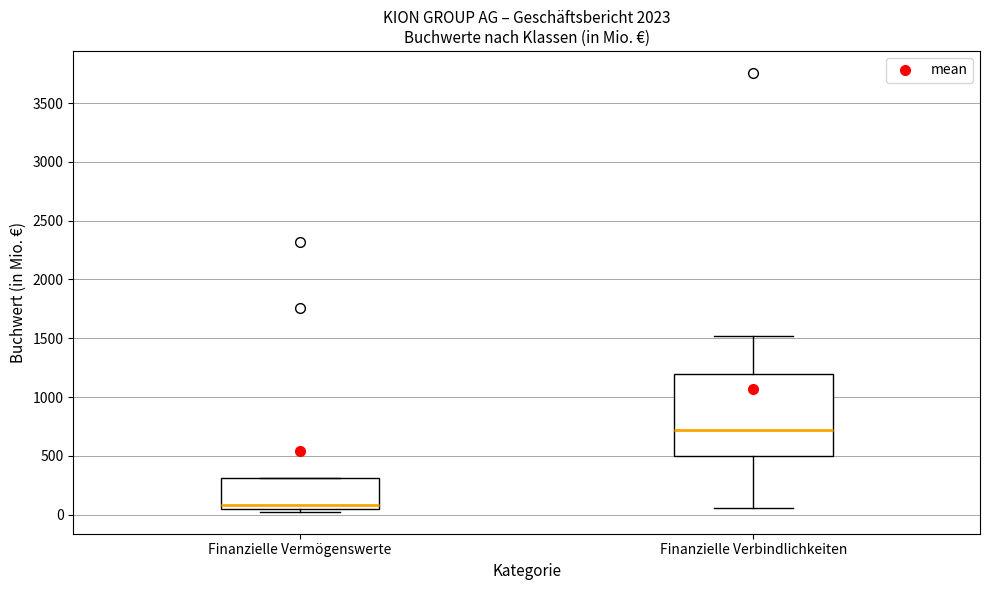

Reading left to right, read every box against the y-axis: the position of its median line, the range the box covers, and the ends of its whiskers. The values are not printed on the chart, so give them approximately, as read against the axis.

Finanzielle Vermögenswerte: median 100, box 50 to 300, whiskers 50 (just below the box's lower edge) to 300
Finanzielle Verbindlichkeiten: median 700, box 500 to 1200, whiskers 50 to 1500